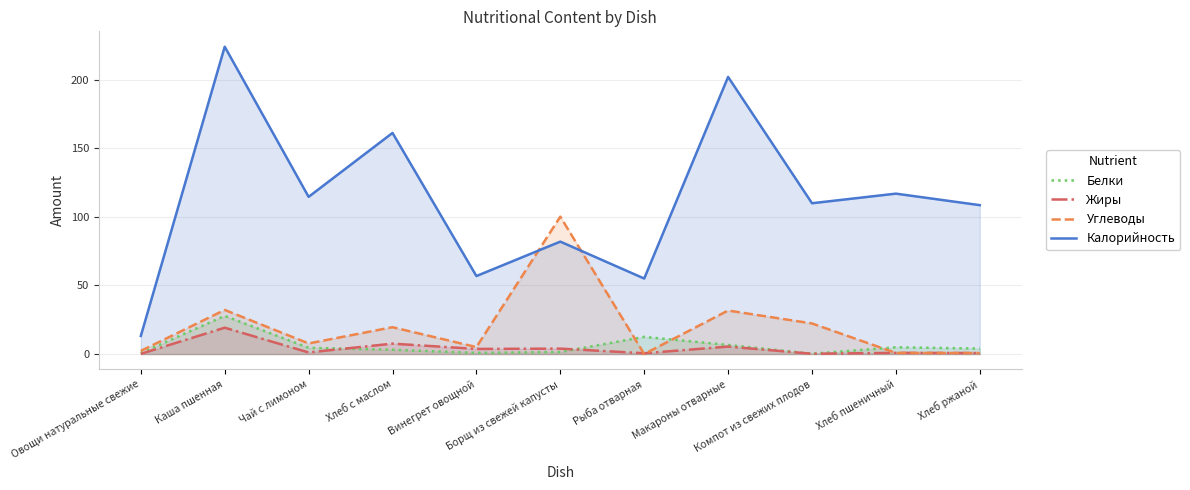

Between Овощи натуральные свежие and Винегрет овощной, which is larger?

Винегрет овощной